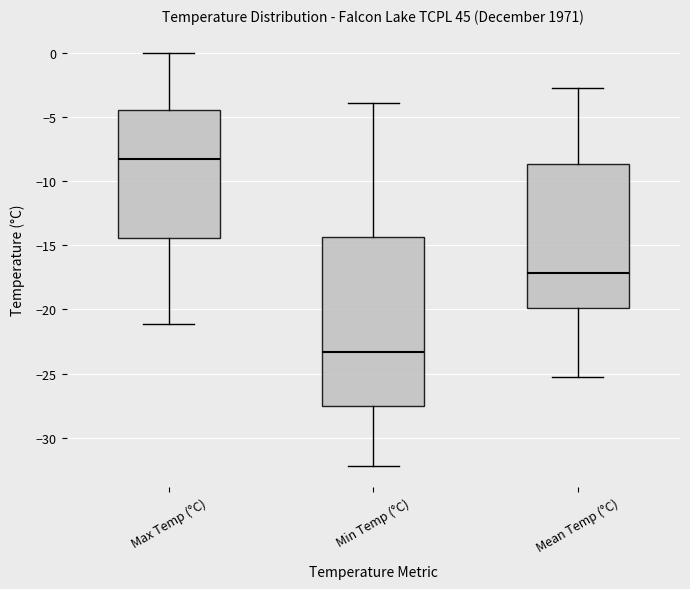

Reading left to right, transcribe this box plot: for each box, give where its median line is, the range the box spans, and where its two whiskers end, as read against the y-axis. The values are not printed on the chart, so give them approximately, as read against the axis.

Max Temp (°C): median -8.5, box -14.5 to -4.5, whiskers -21.0 to 0.0
Min Temp (°C): median -23.5, box -27.5 to -14.5, whiskers -32.0 to -4.0
Mean Temp (°C): median -17.0, box -20.0 to -8.5, whiskers -25.5 to -3.0